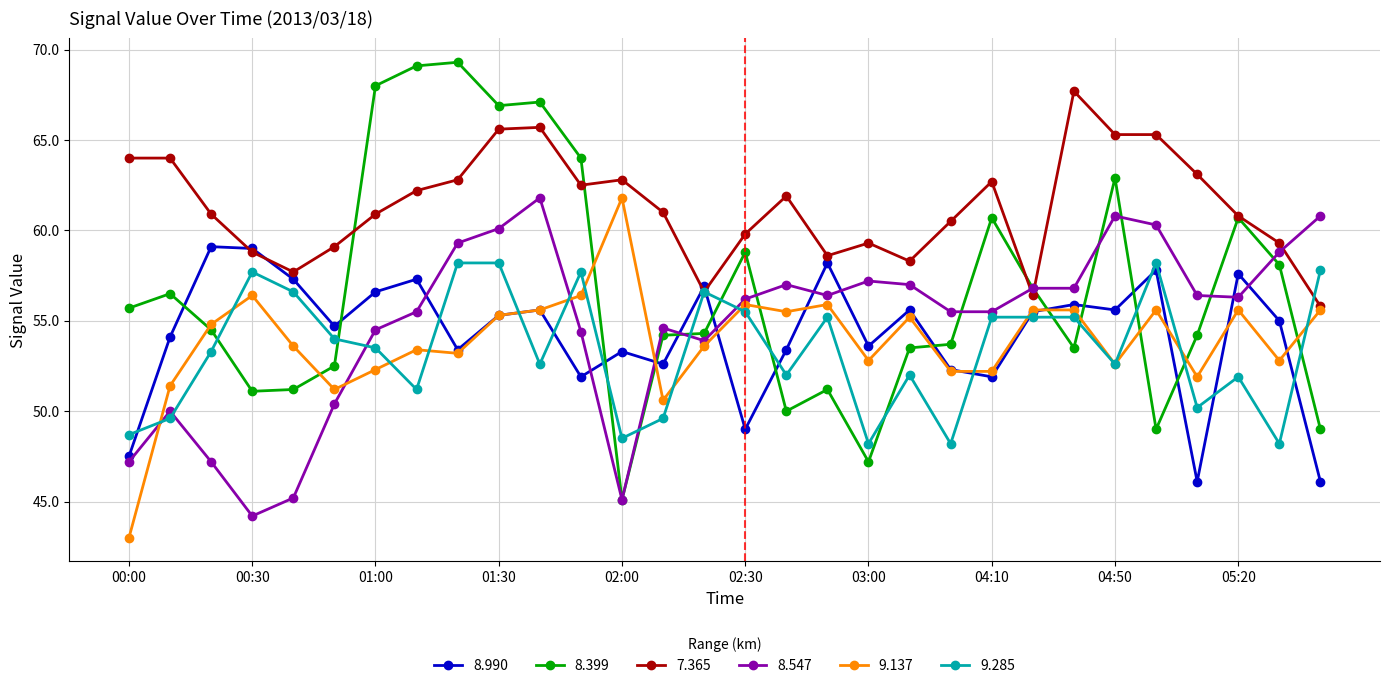

Is this an area chart (filled region under the line)?

No